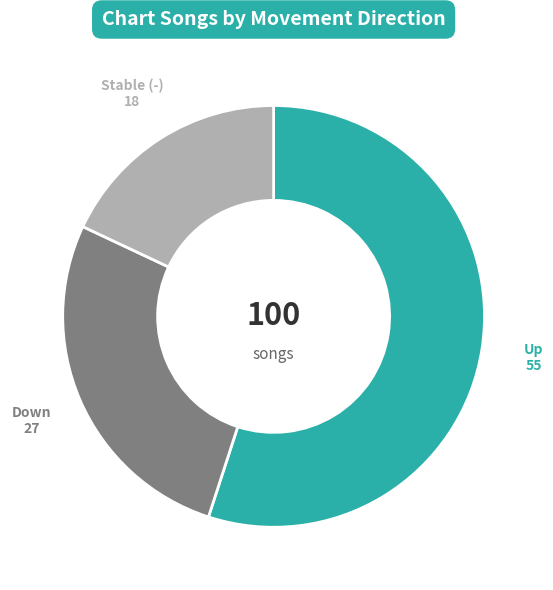

The Up slice represents 41% of the pie. True or false?

False